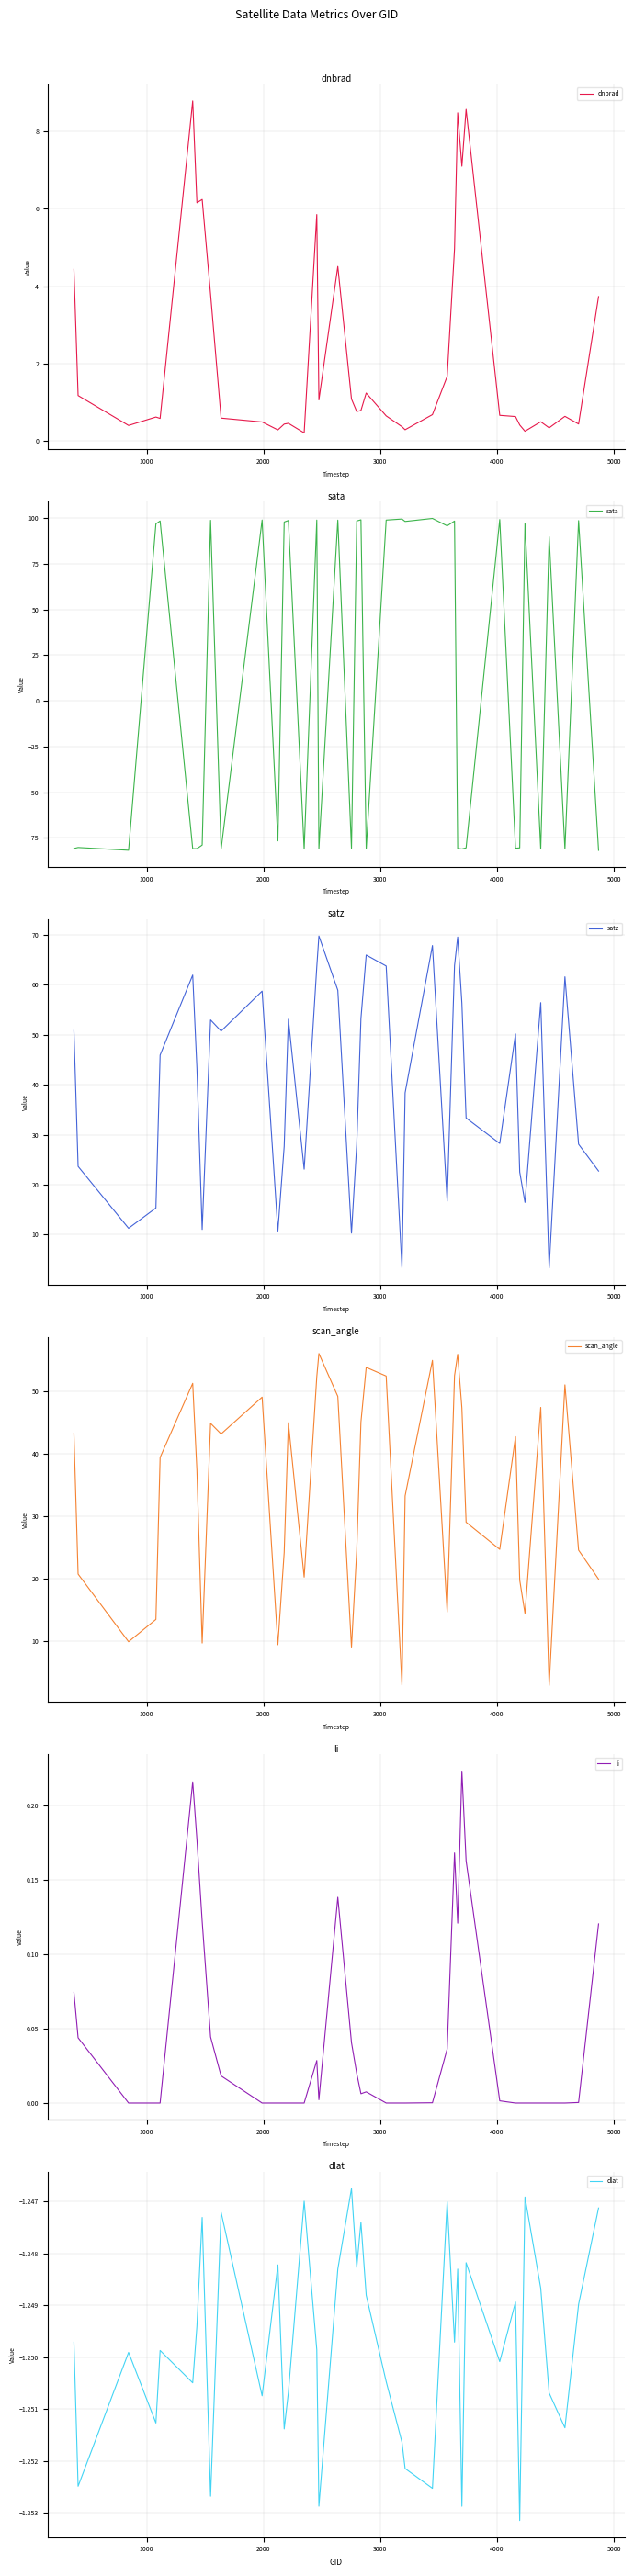

What is the highest value of the dnbrad series?

8.8